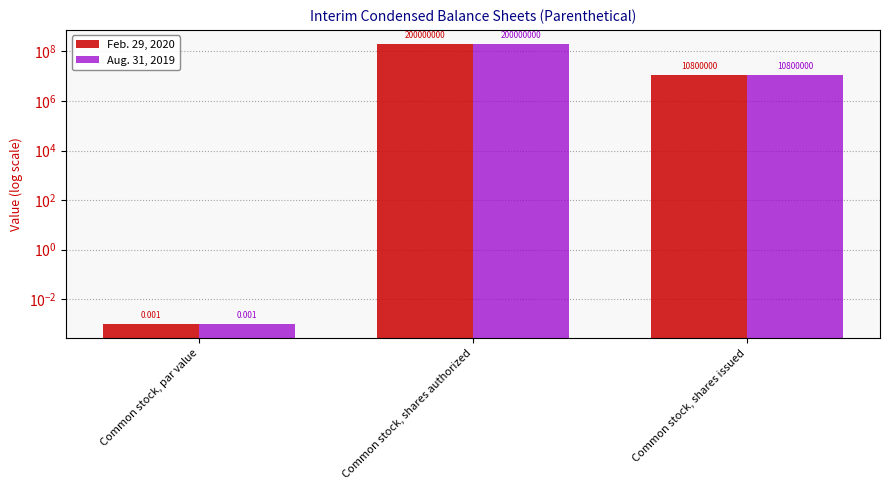

What is the value of the Aug. 31, 2019 bar at the 2nd from the left?

200000000.0